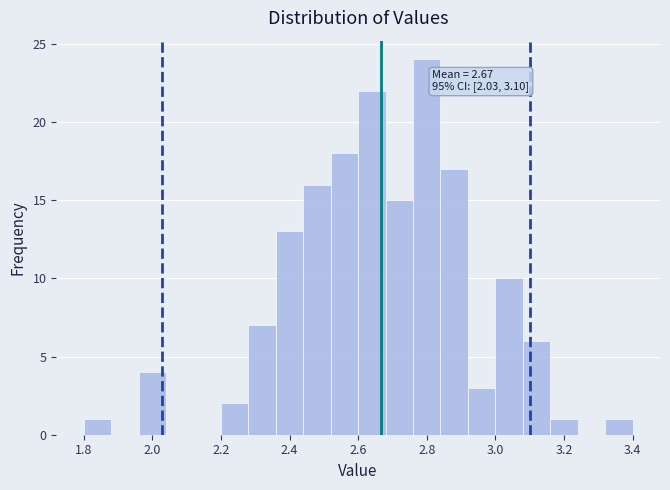

Which range on the x-axis has the tallest bar?

2.76 to 2.84